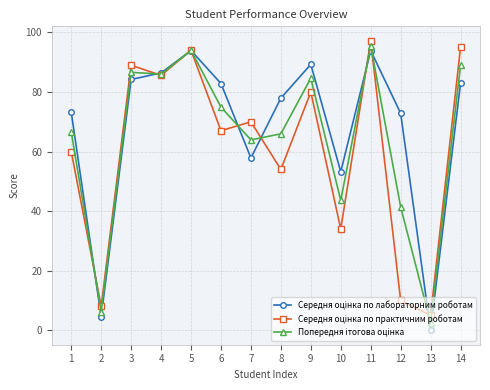

What is the spread (max minus min) of values at 14?

12.1